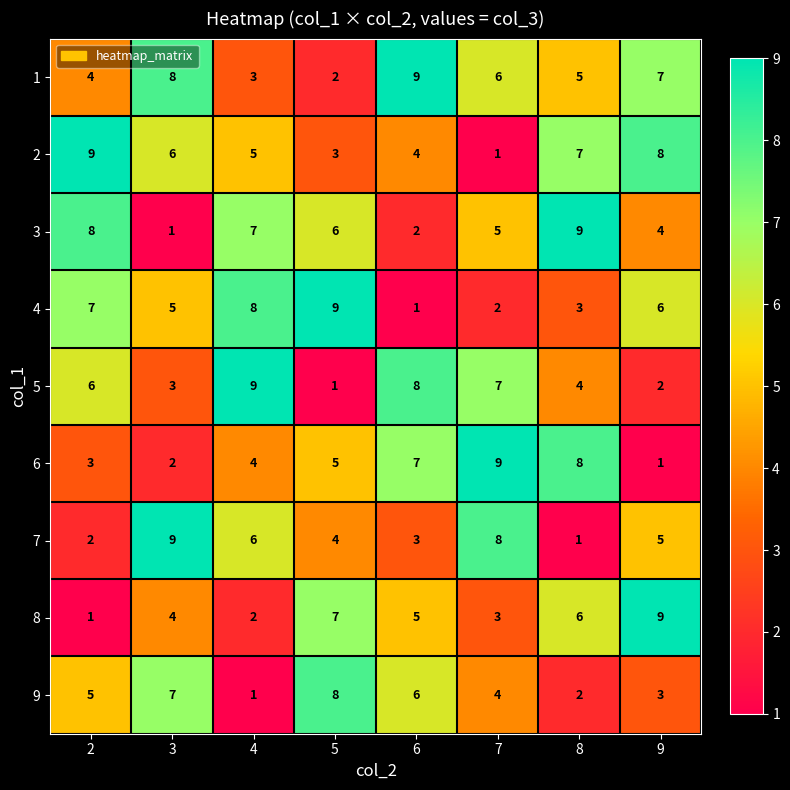

At 6, list the series in order from smallest to largest.

4, 3, 7, 2, 8, 9, 6, 5, 1